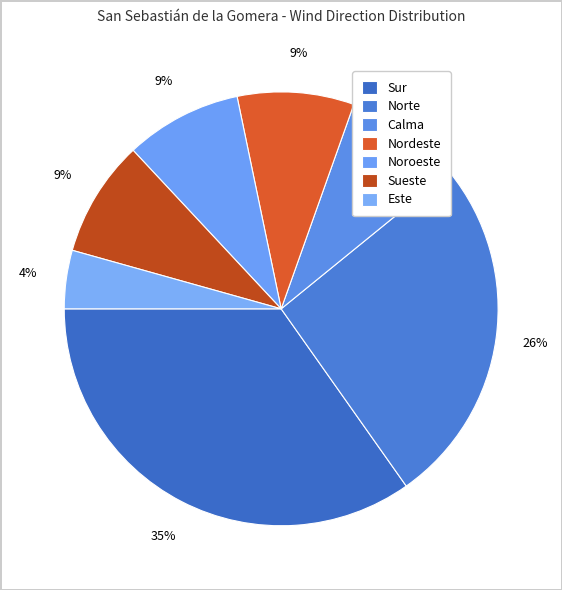

Is there a majority slice in this chart?

No